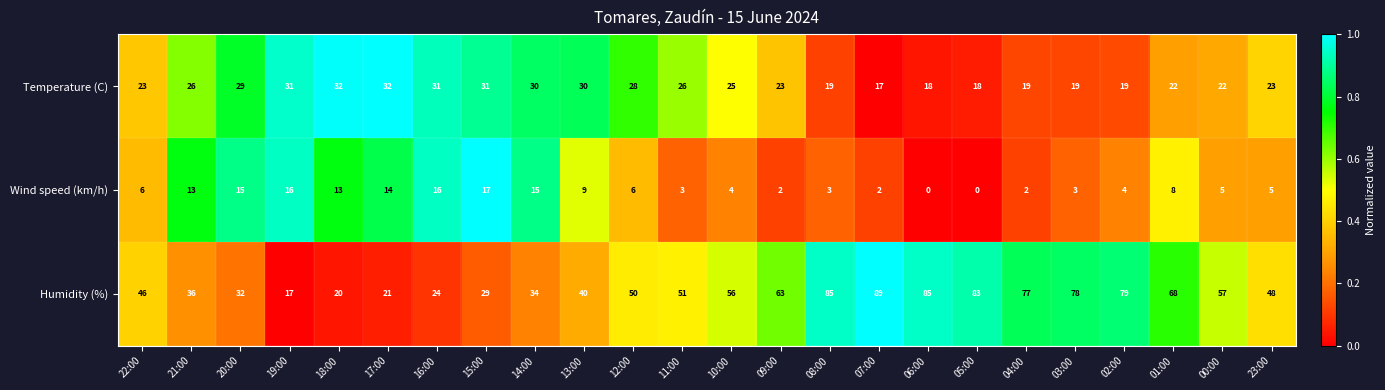

How many data points does each series have?

24